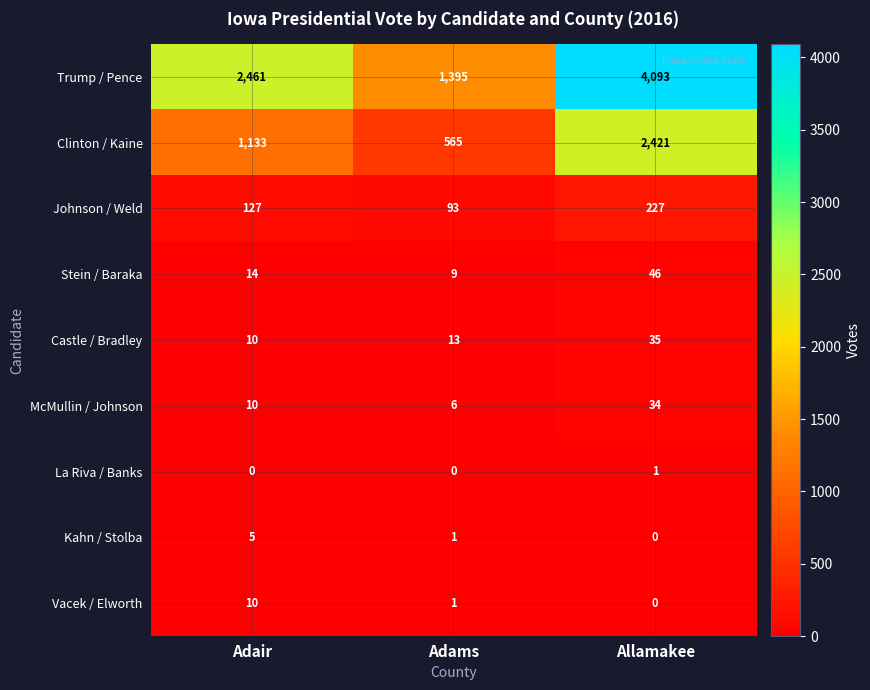

Which series changed the most between Adair and Allamakee?

Trump / Pence